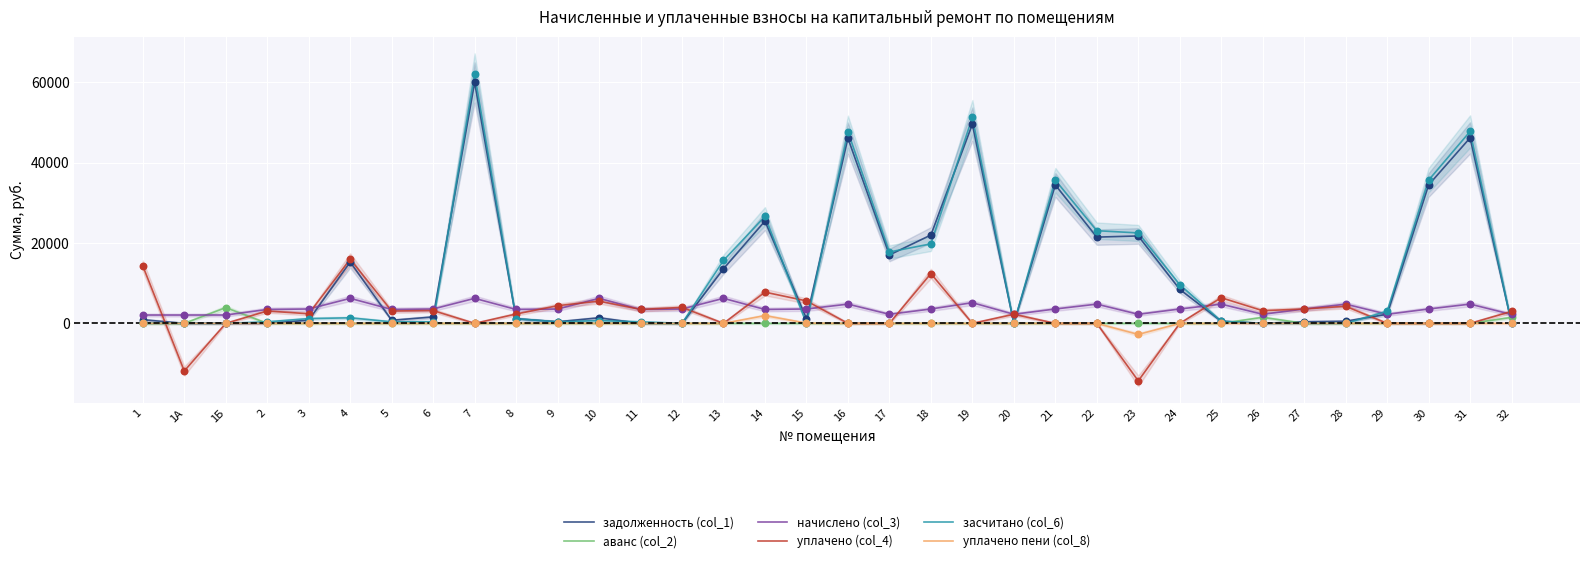

Which series has the largest total across all categories?

задолженность (col_1)